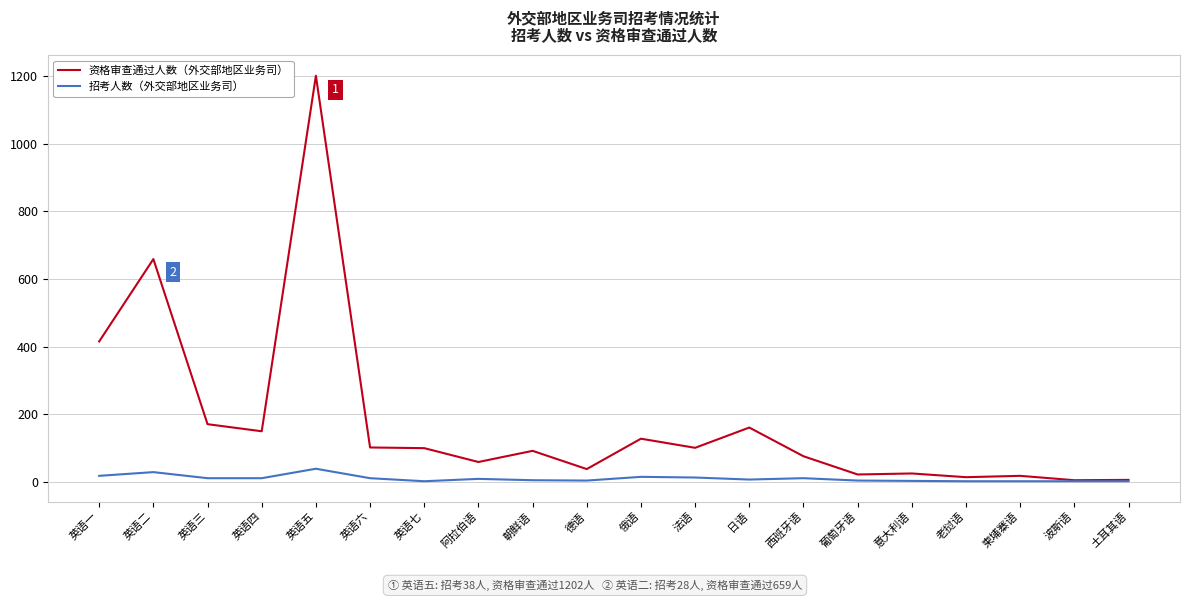

True or false: 资格审查通过人数（外交部地区业务司） has more than 1 interior local peaks.

True